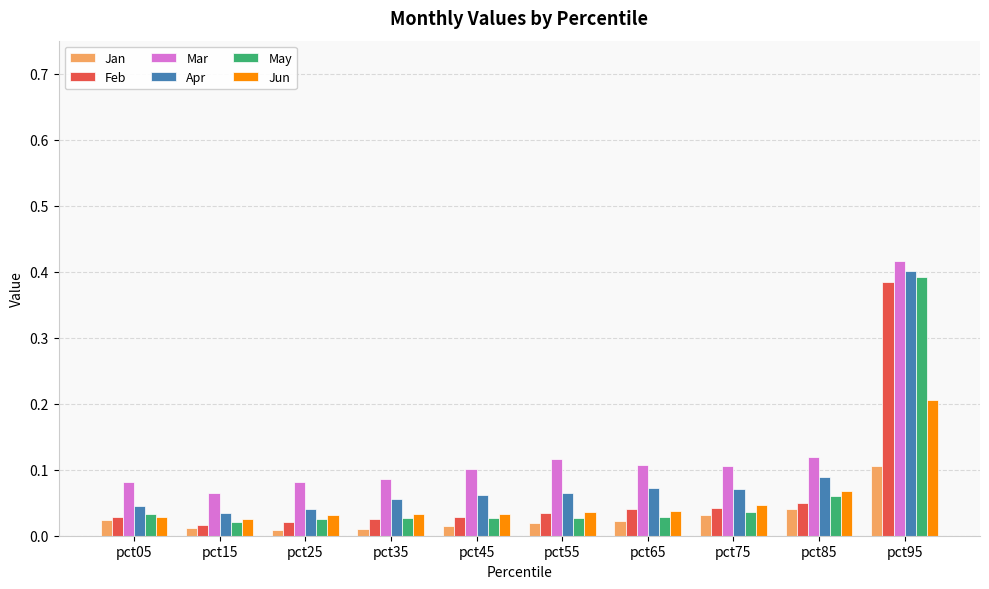

The Mar series shows 0.2 at pct55. True or false?

False